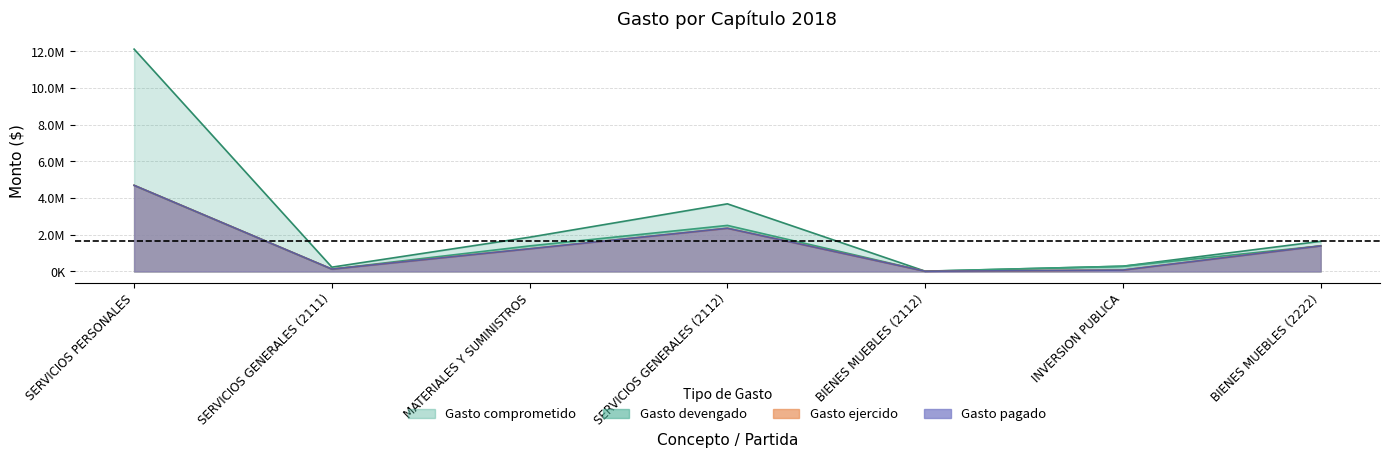

What is the smallest value displayed?

10913.5